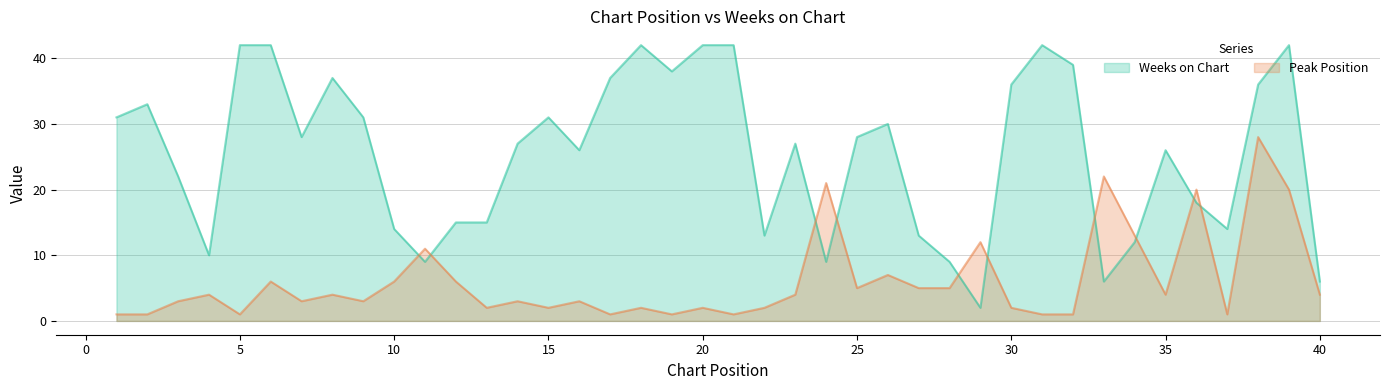

What is the difference between the highest and lowest values at 24?

12